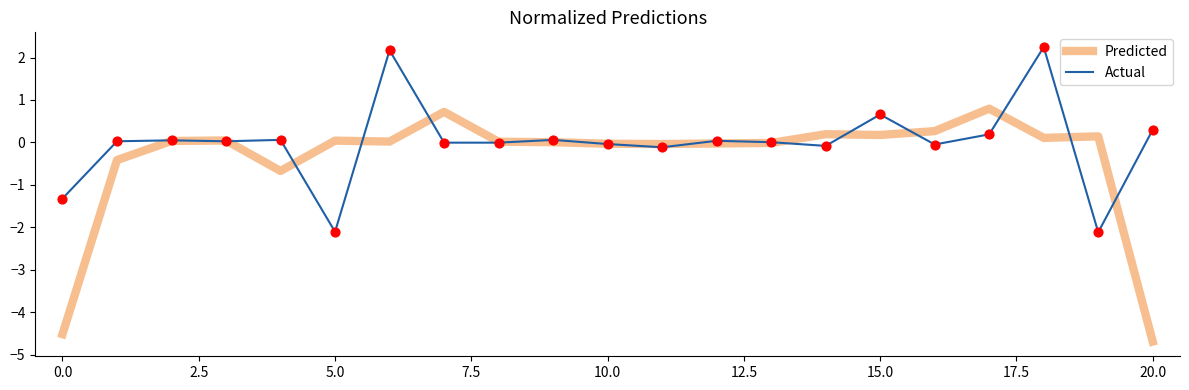

Which series has the largest total across all categories?

Actual